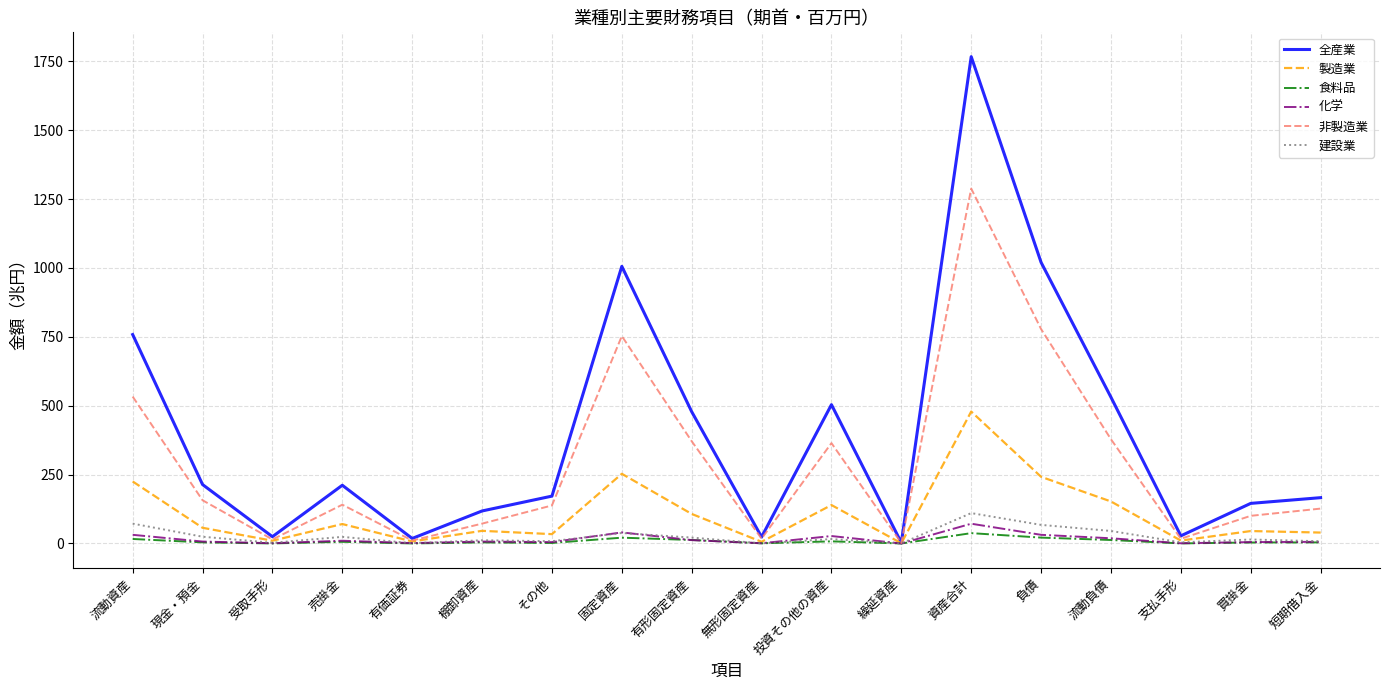

What is the difference between the second highest and minimum values in the 非製造業 series?

776.3